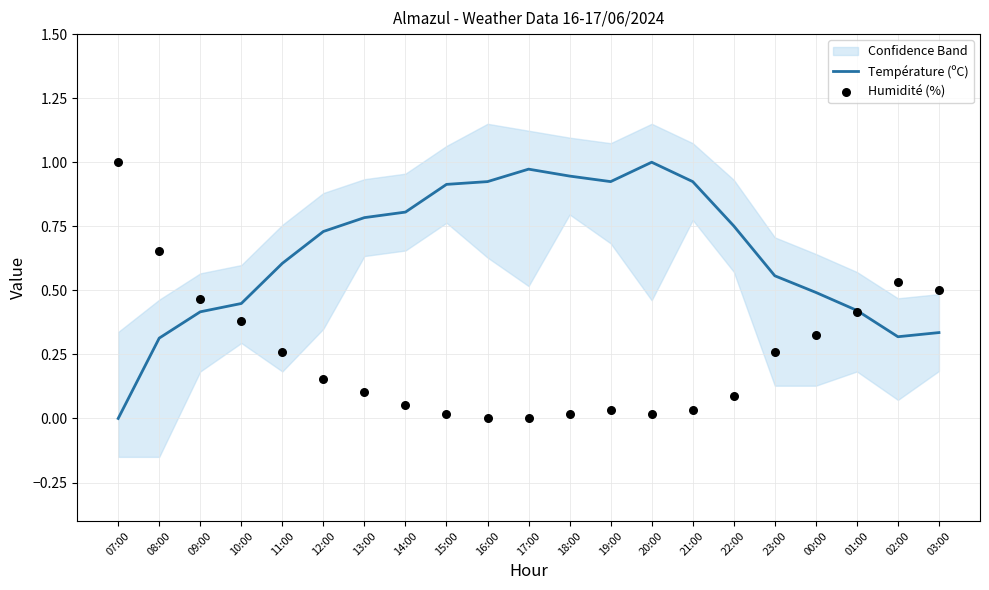

What is the total value across all series at 07:00?

1.0